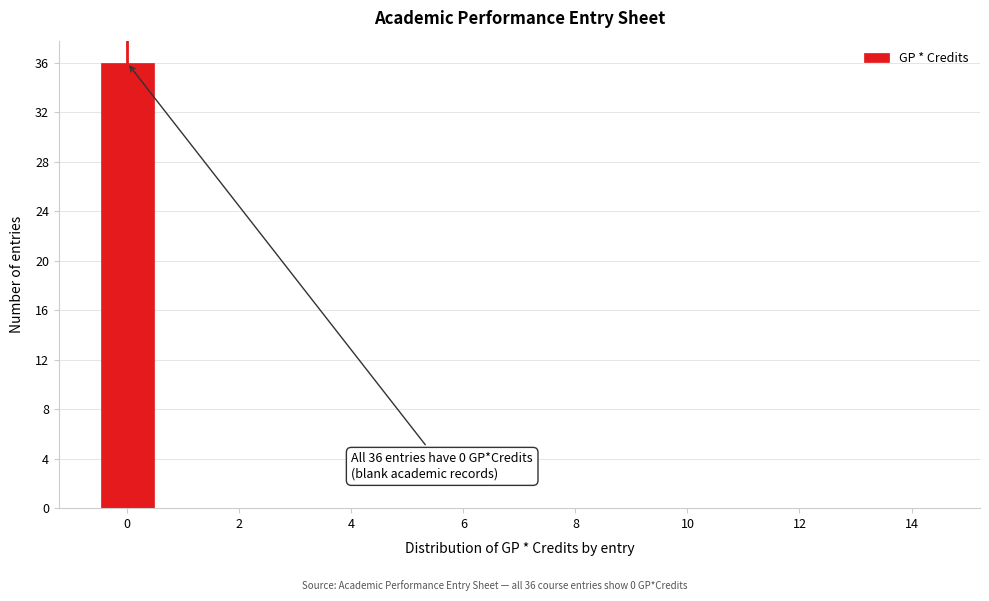

Over which range of the x-axis is the bar tallest?

-0.5 to 0.5